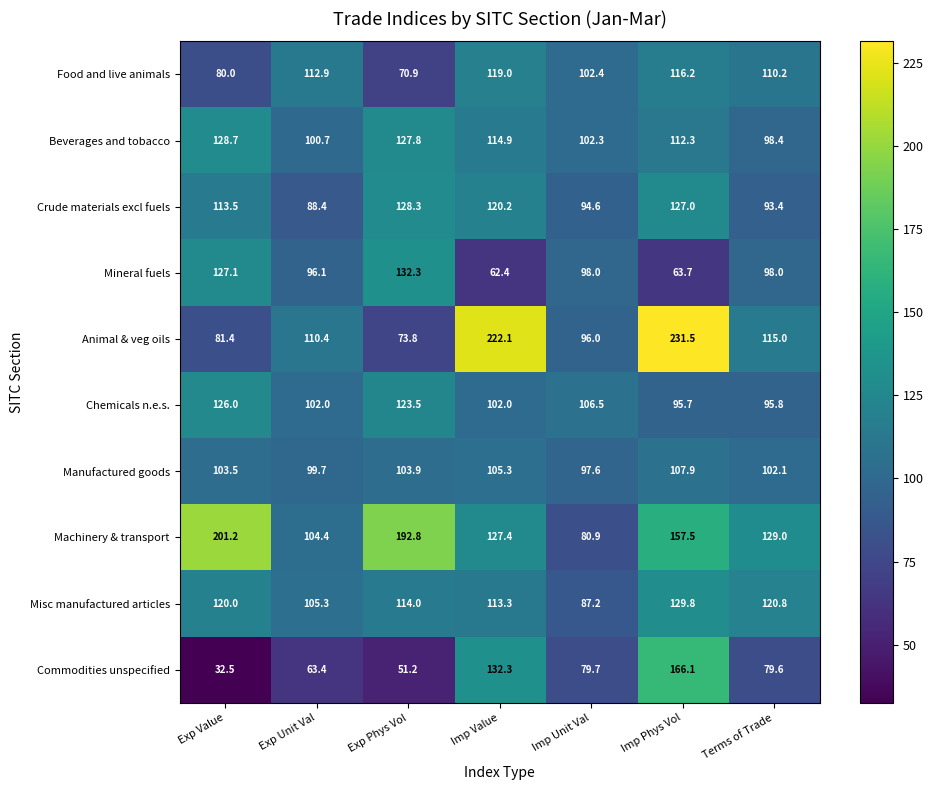

Where does the Misc manufactured articles series first go above 114?

Exp Value